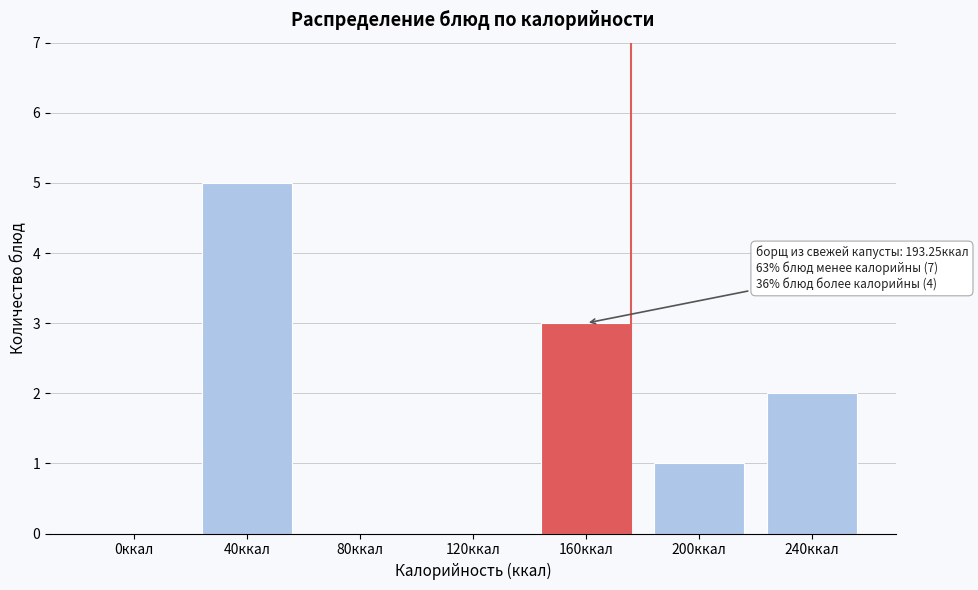

Reading left to right, what are all the values shown in this chart?

0ккал=0	40ккал=5	80ккал=0	120ккал=0	160ккал=3	200ккал=1	240ккал=2